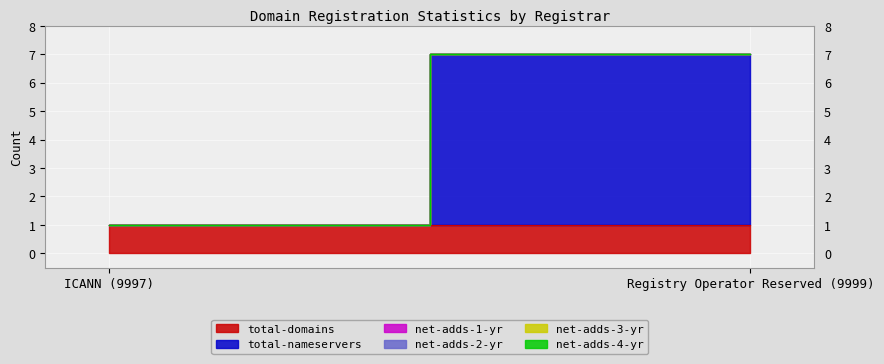

True or false: net-adds-2-yr has a value of 0 at Registry Operator Reserved (9999).

True